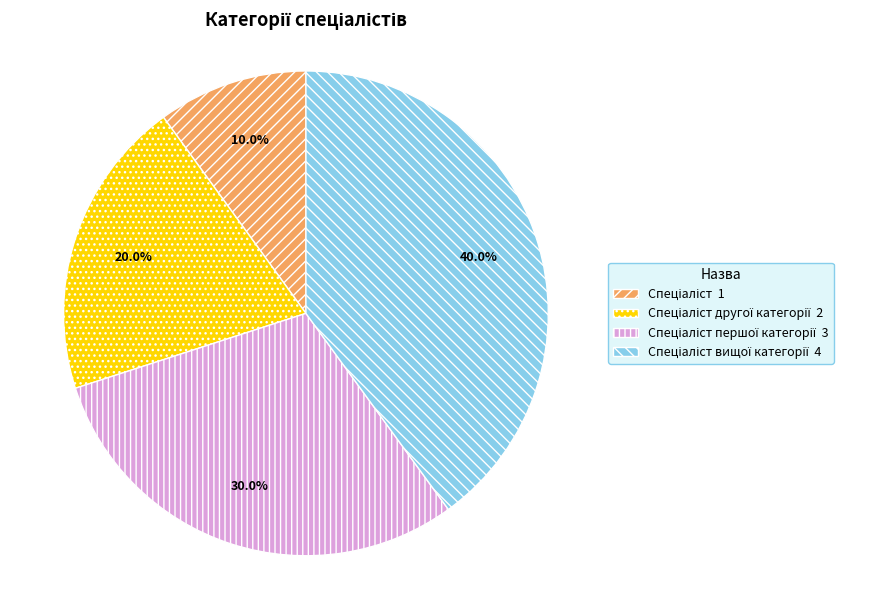

Is there a majority slice in this chart?

No